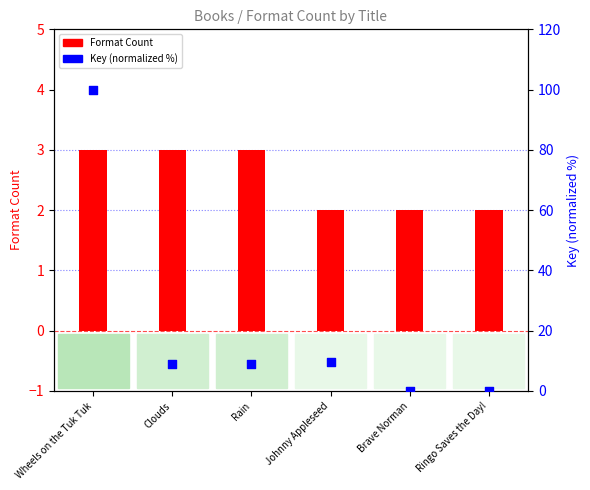

Which series has the largest total across all categories?

Key (normalized)